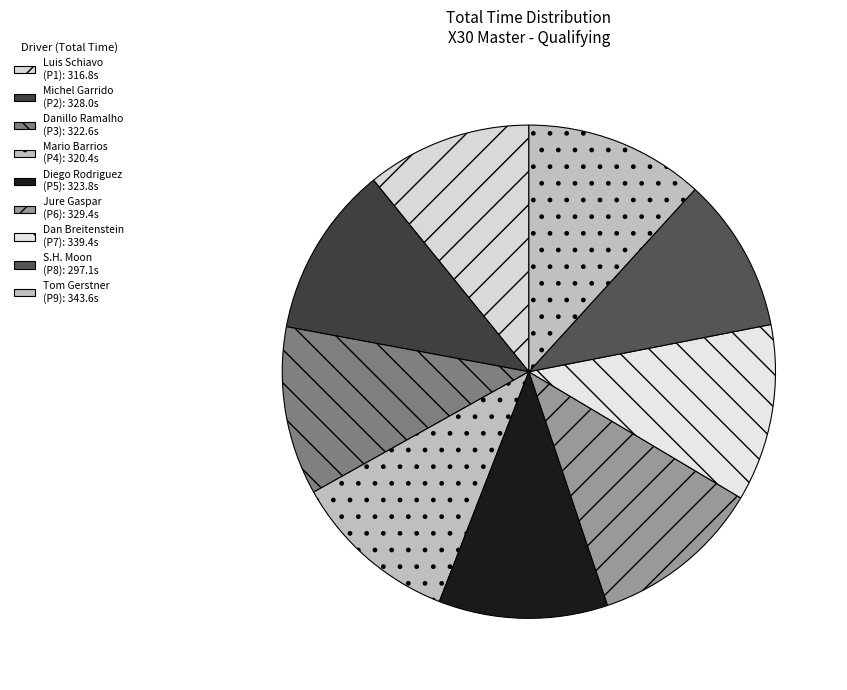

Count the number of slices in the pie.

9